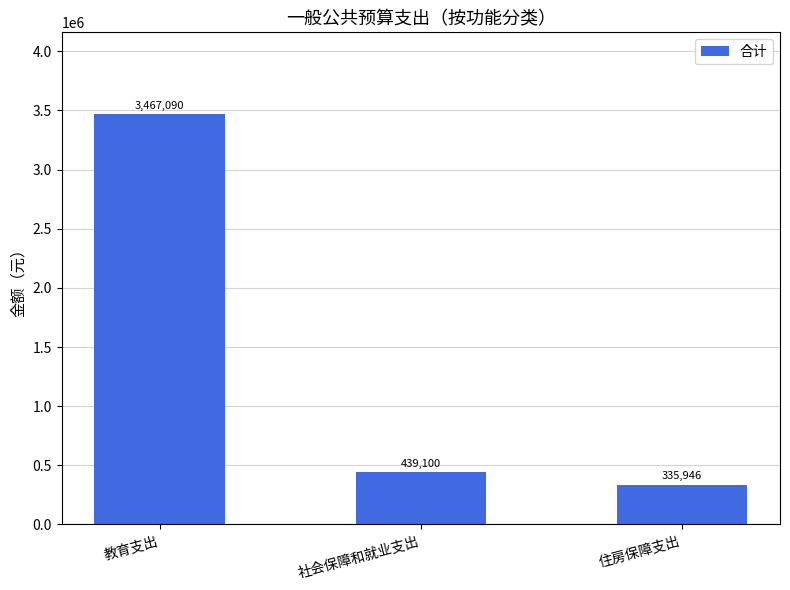

What is the minimum value shown in the chart?

335945.9